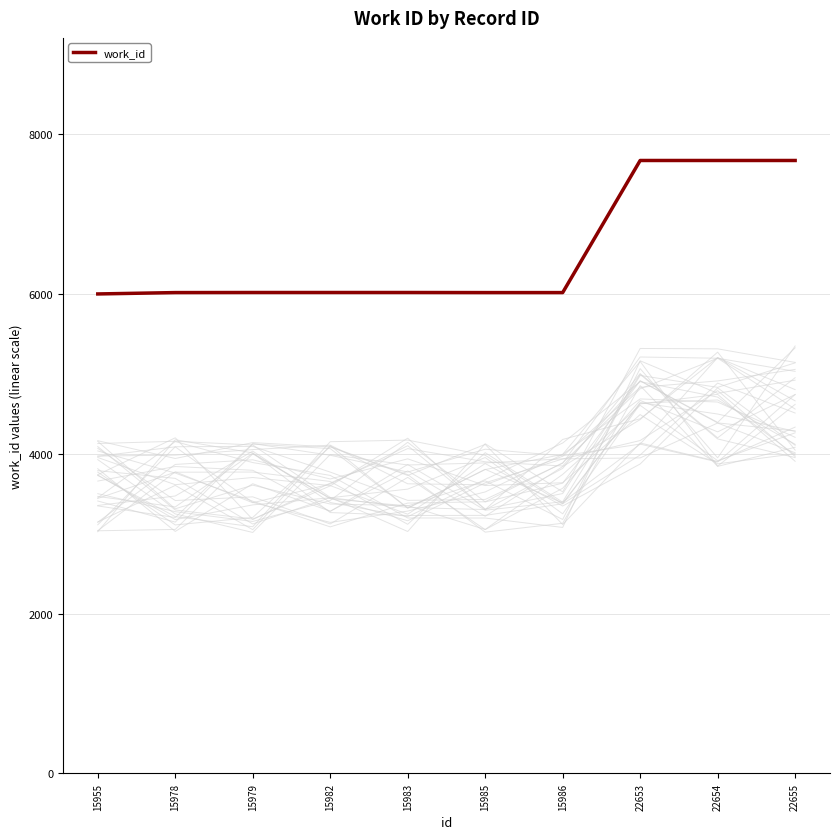

Count the number of values greater than 6015.

3